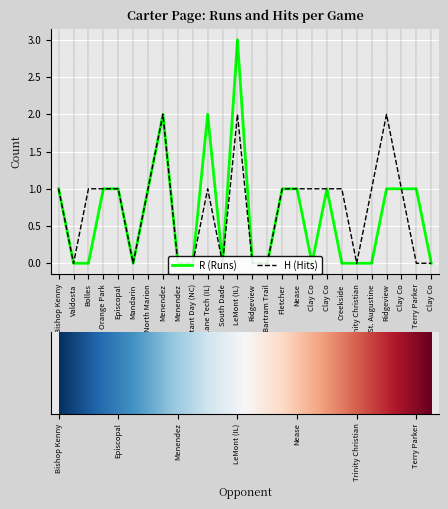

Rank the series by their average value, from highest to lowest.

H (Hits), R (Runs)